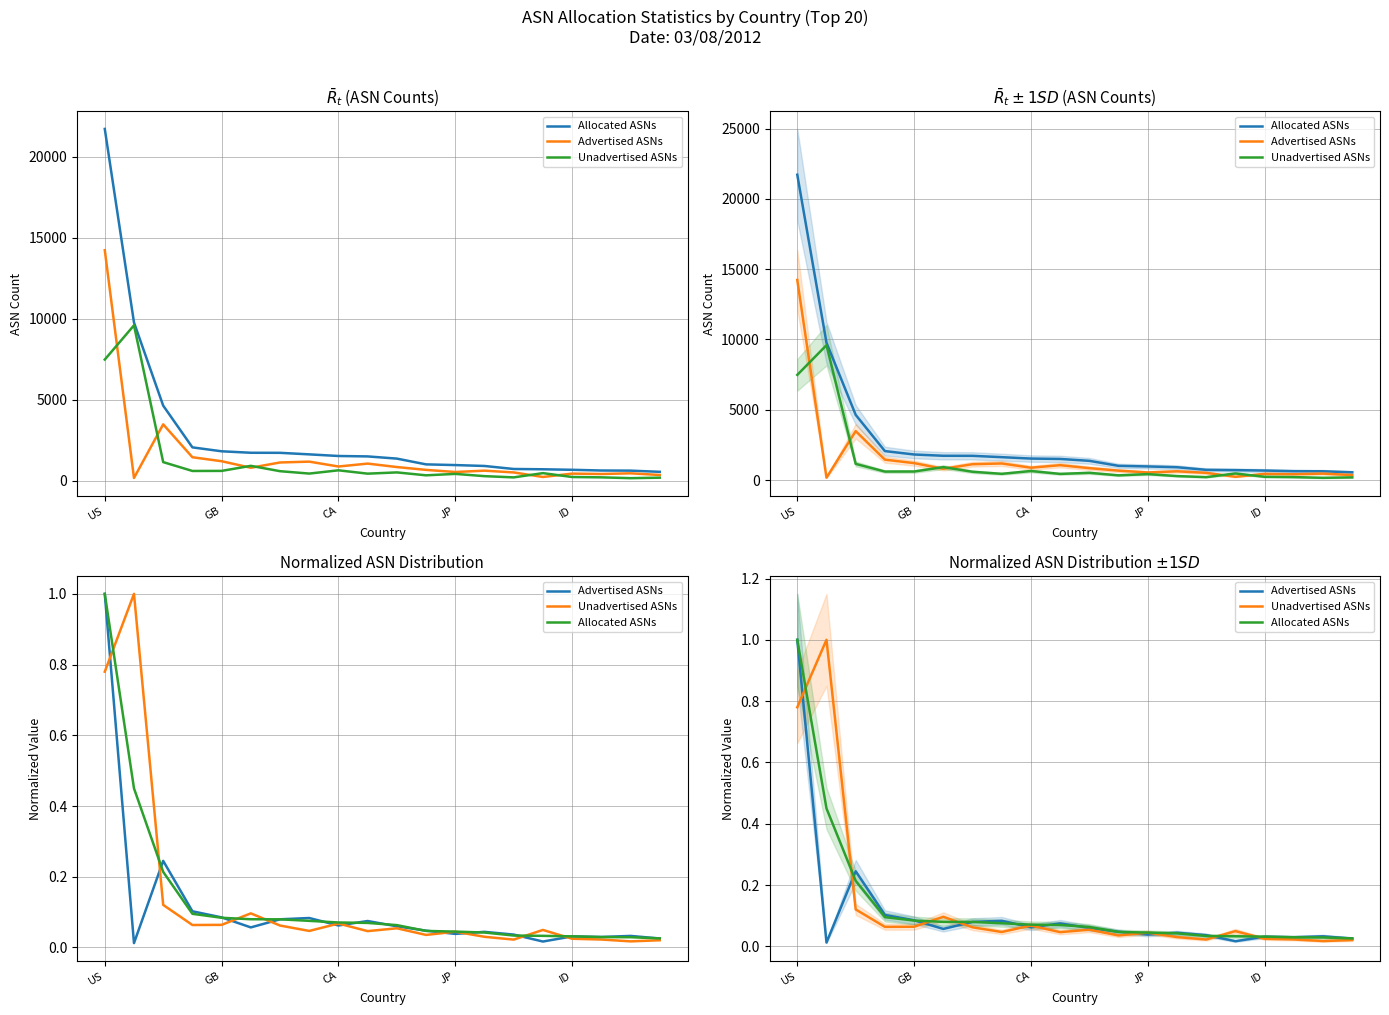

What is the difference between the maximum and minimum values in the Unadvertised ASNs series?

1.0